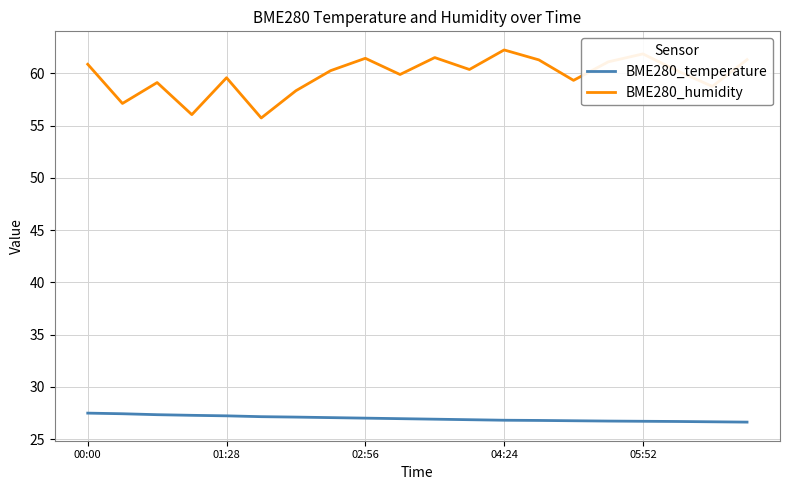

True or false: BME280_temperature and BME280_humidity cross at least once.

False